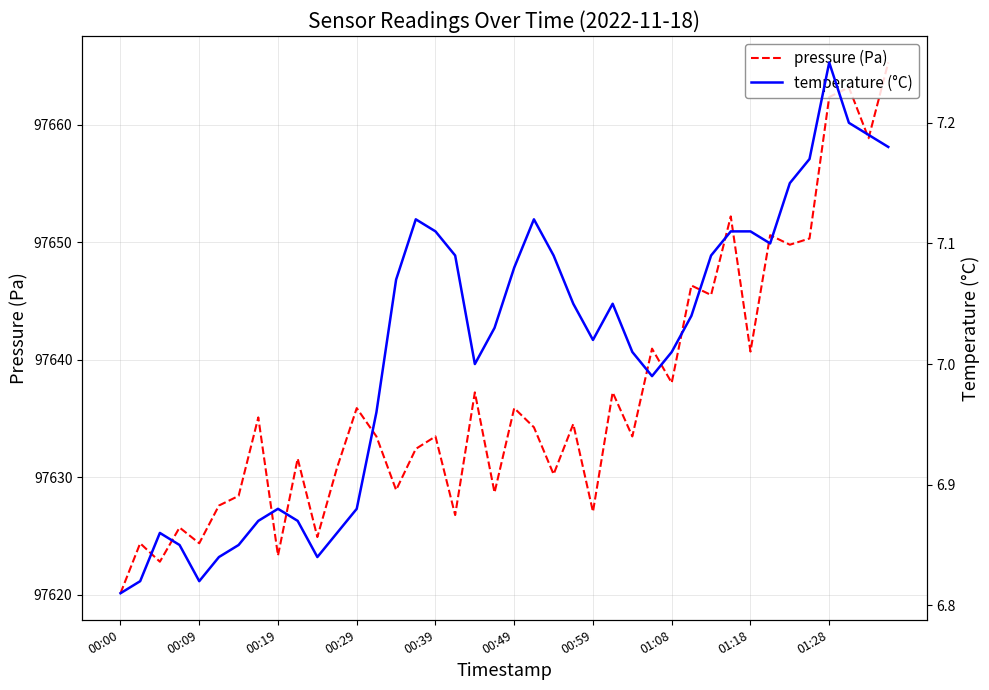

Is it true that pressure (Pa) equals 97635.9 at 00:29?

True